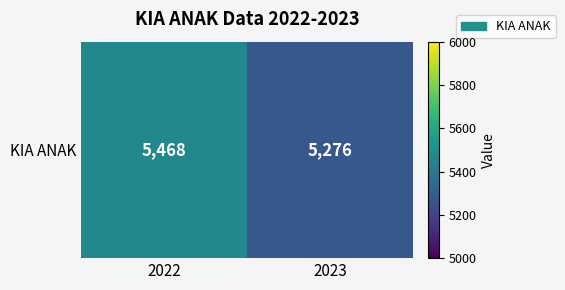

How many categories are shown in the chart?

2